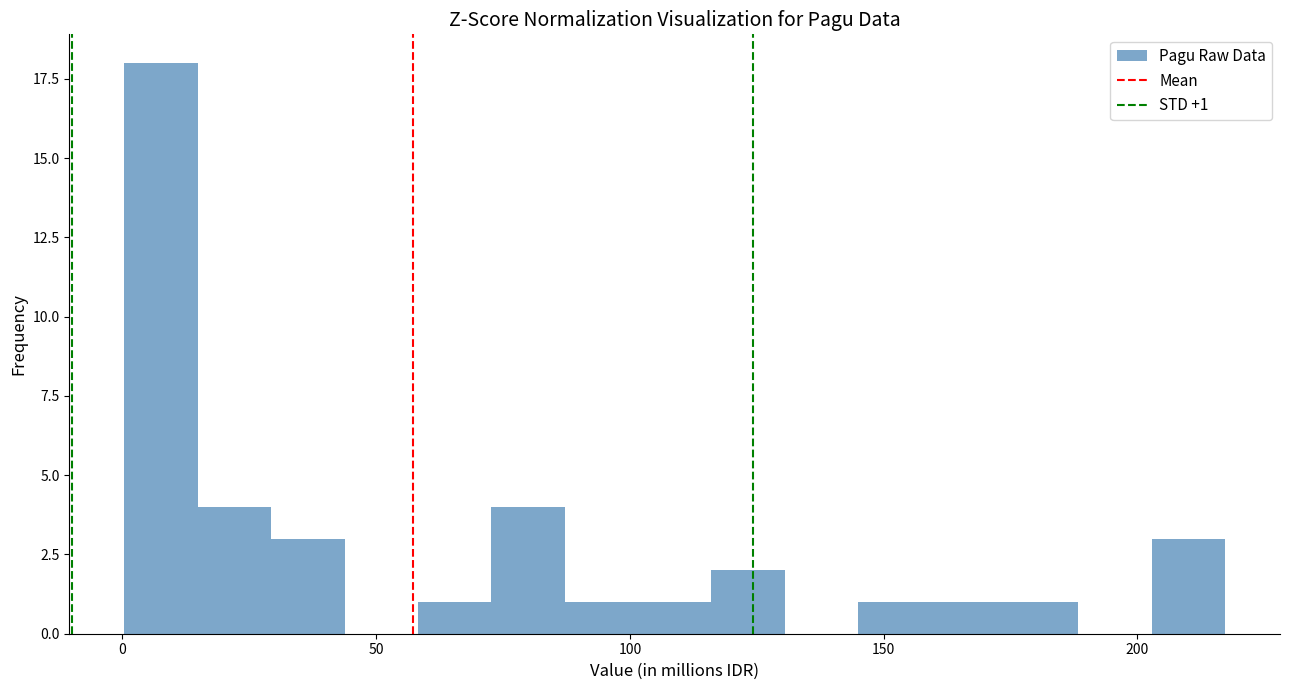

Read against the x-axis, roughly where is the centre of the tallest bar?

10